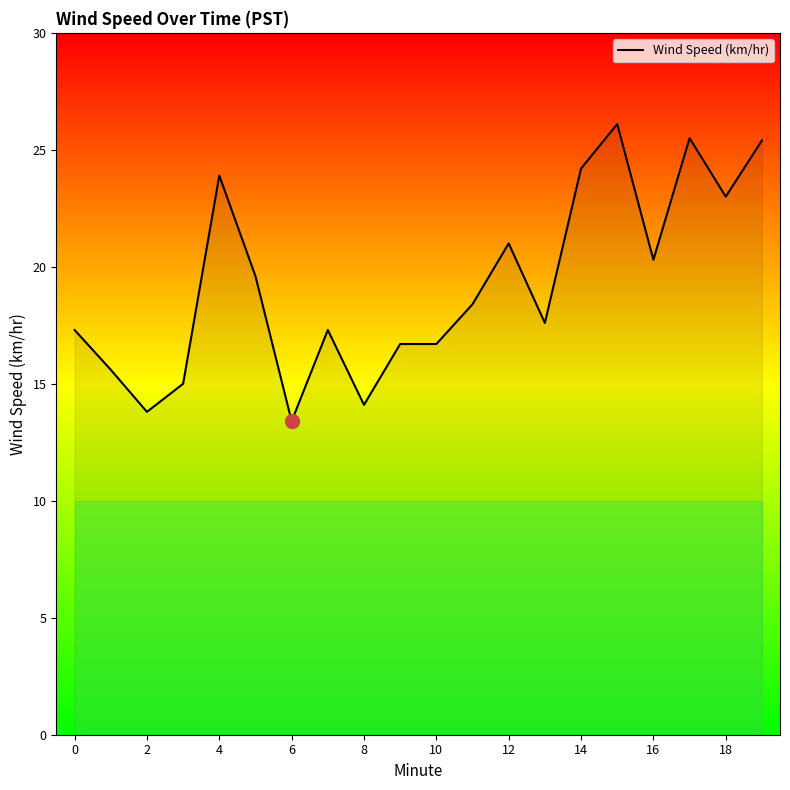

What is the smallest value displayed?

13.4